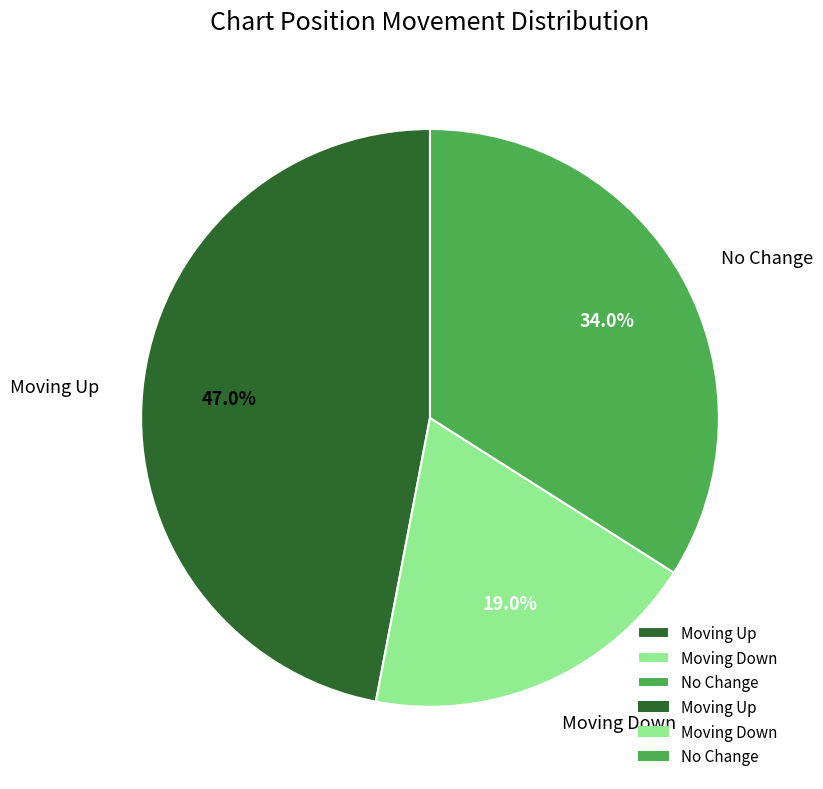

Between Moving Down and Moving Up, which is larger?

Moving Up